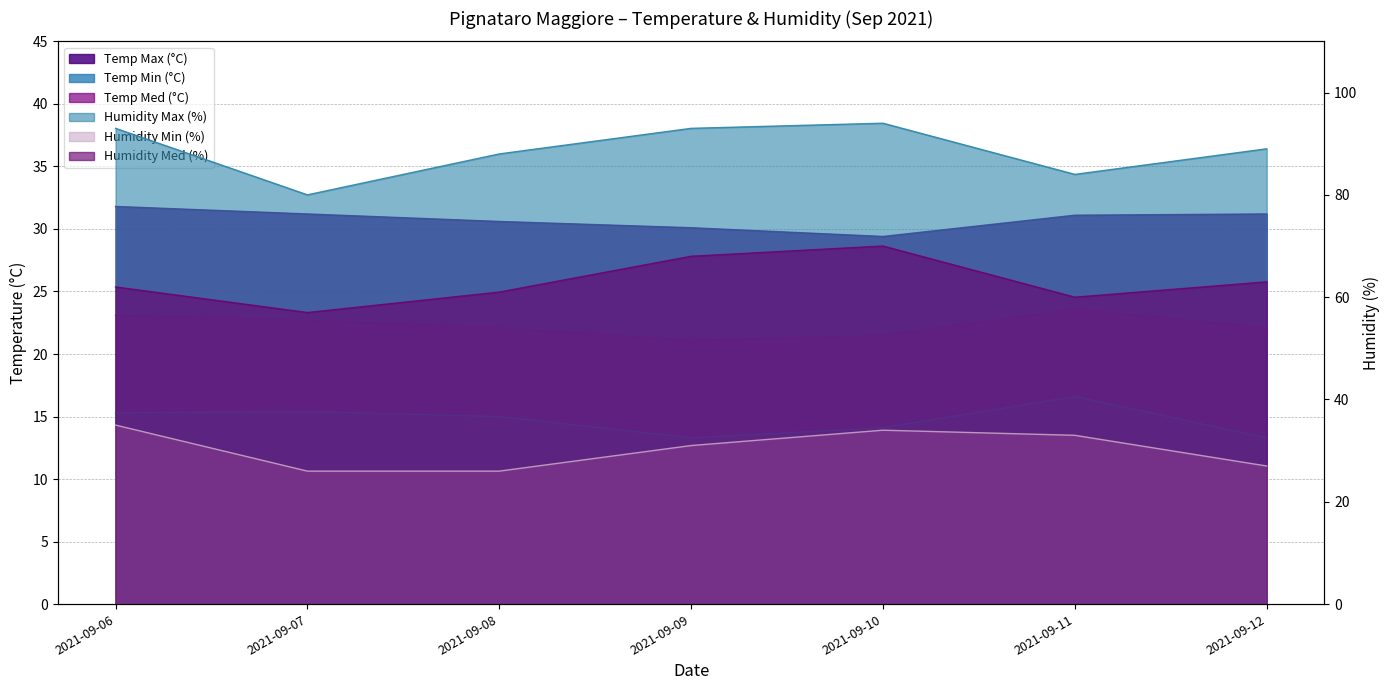

What is the difference between the second highest and minimum values in the Humidity Min (%) series?

8.0